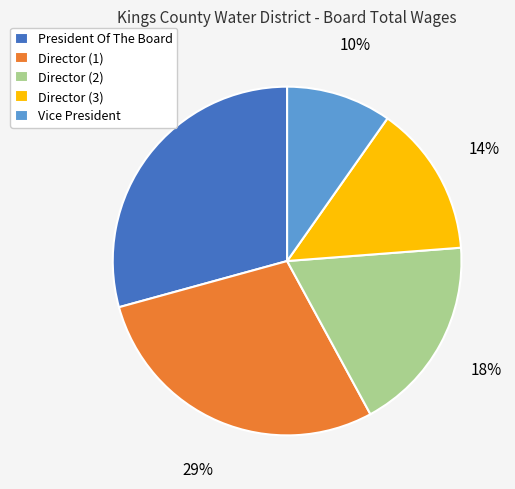

Which slice is the smallest?

Vice President